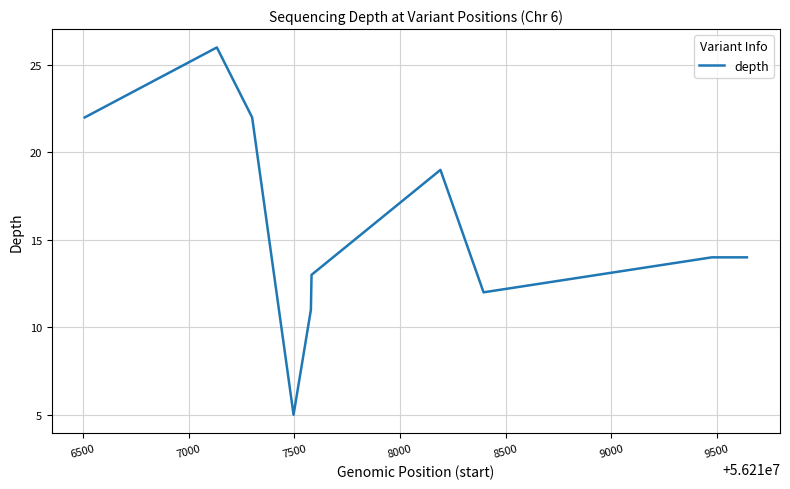

Count the number of data series in this chart.

1